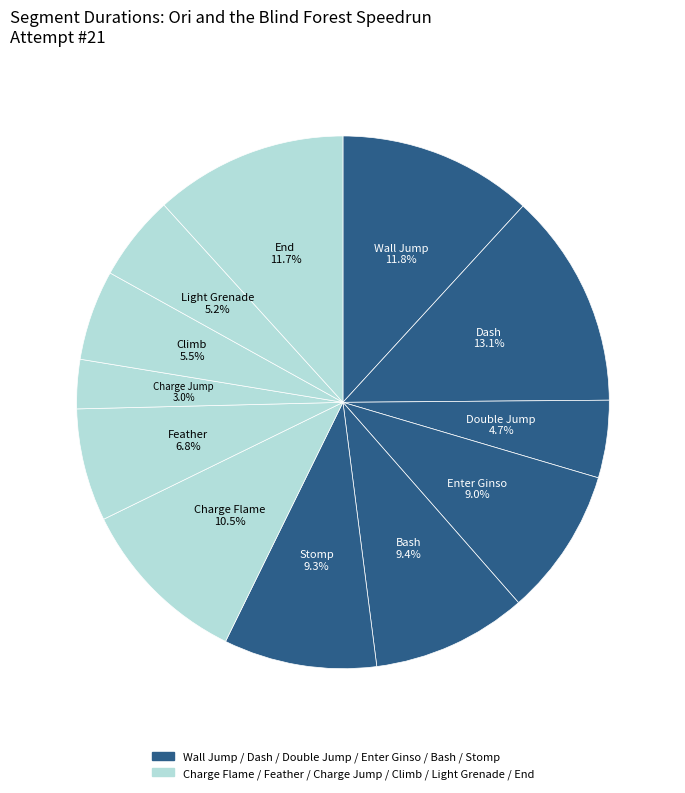

How many slices are in this pie chart?

12